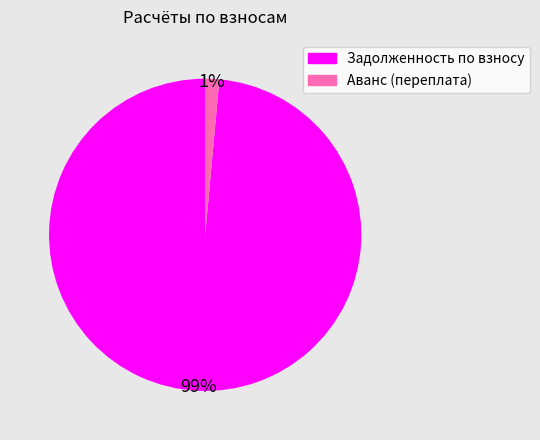

Is there a majority slice in this chart?

Yes